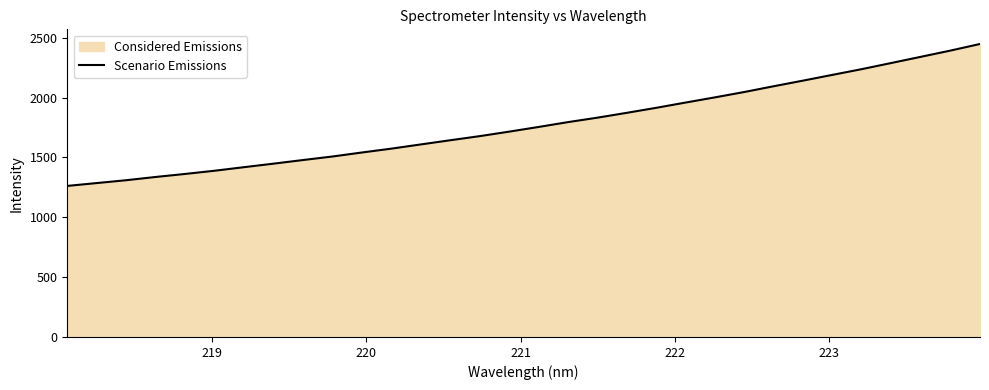

What is the smallest value displayed?

1262.2